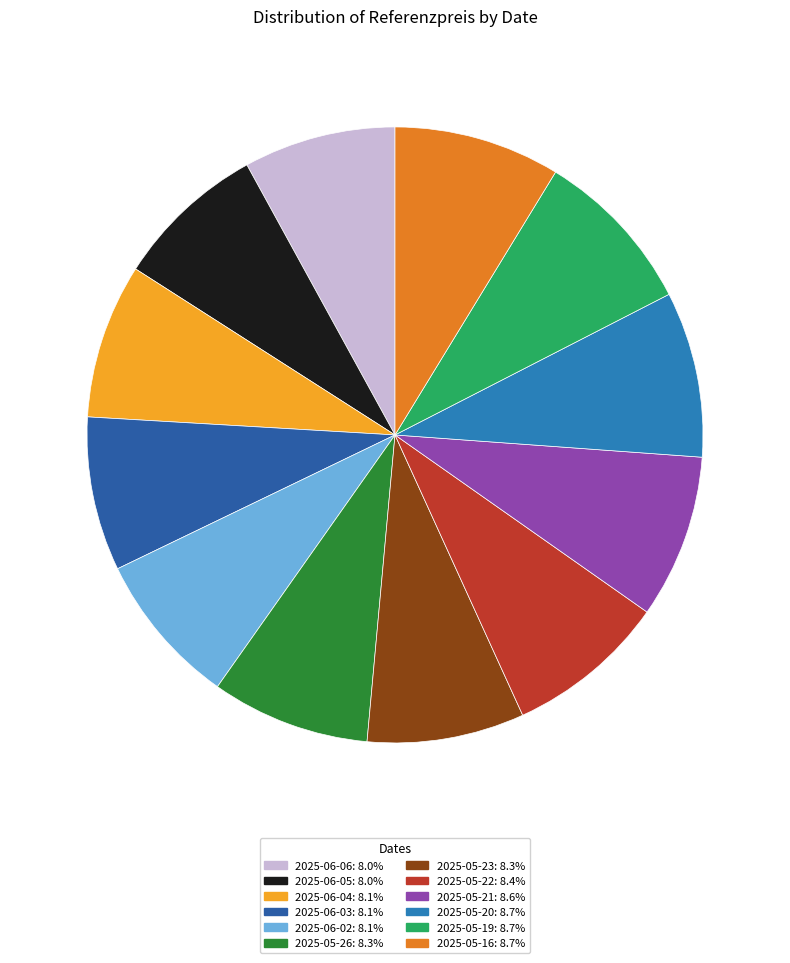

Combined, what portion of the pie is 2025-05-21 and 2025-05-26?

16.9%